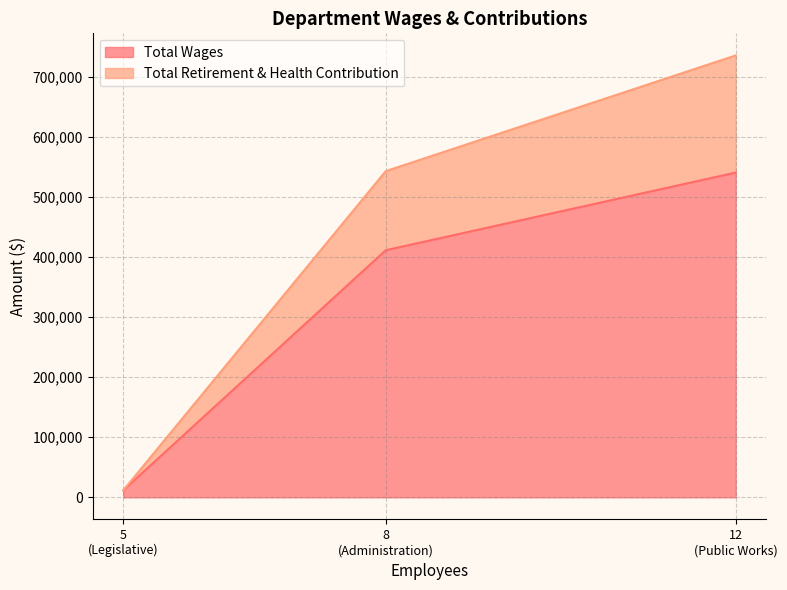

Reading left to right, what are the values for Total Wages?

11595	411436	540710